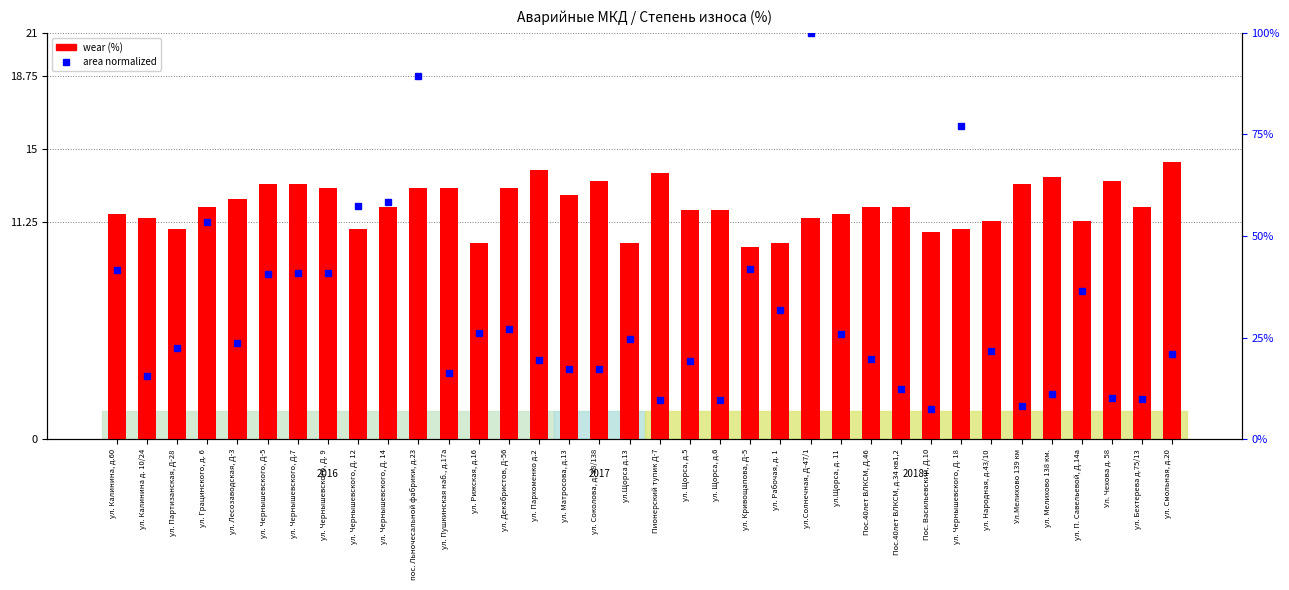

What are all the series names shown in the legend?

wear (%), area (normalized)